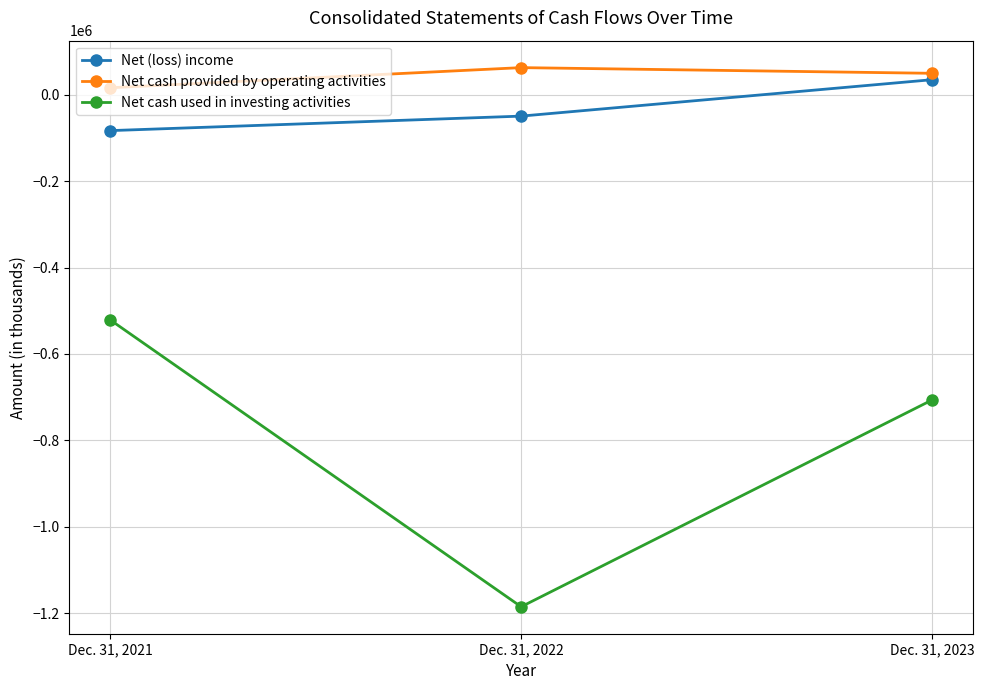

Which series changed the most between Dec. 31, 2022 and Dec. 31, 2023?

Net cash used in investing activities